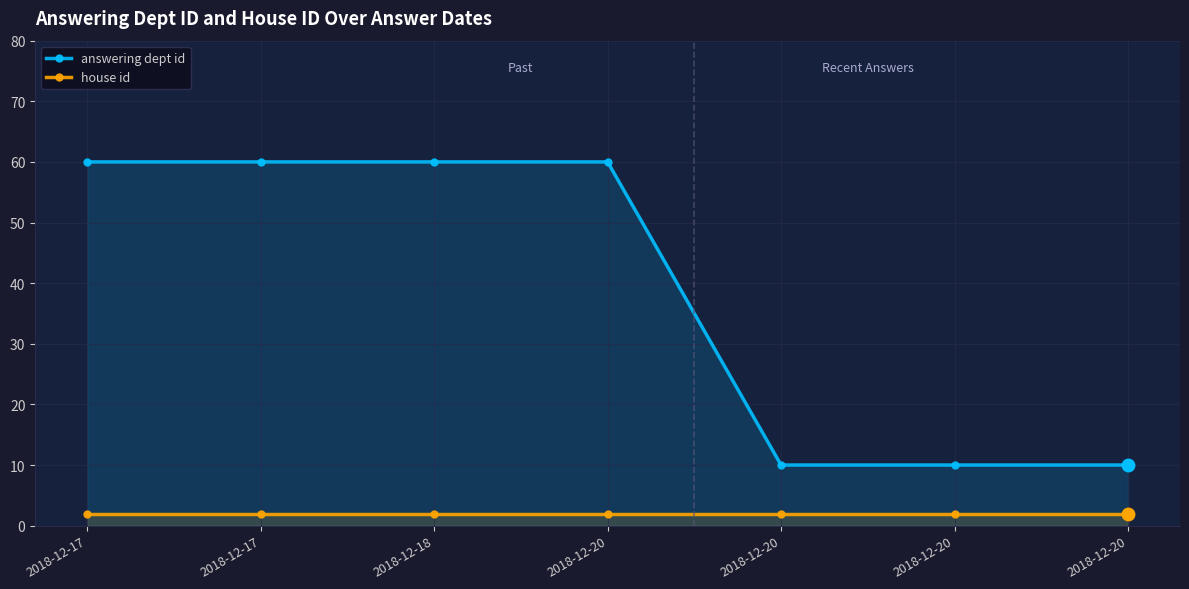

What are all the series names shown in the legend?

answering dept id, house id